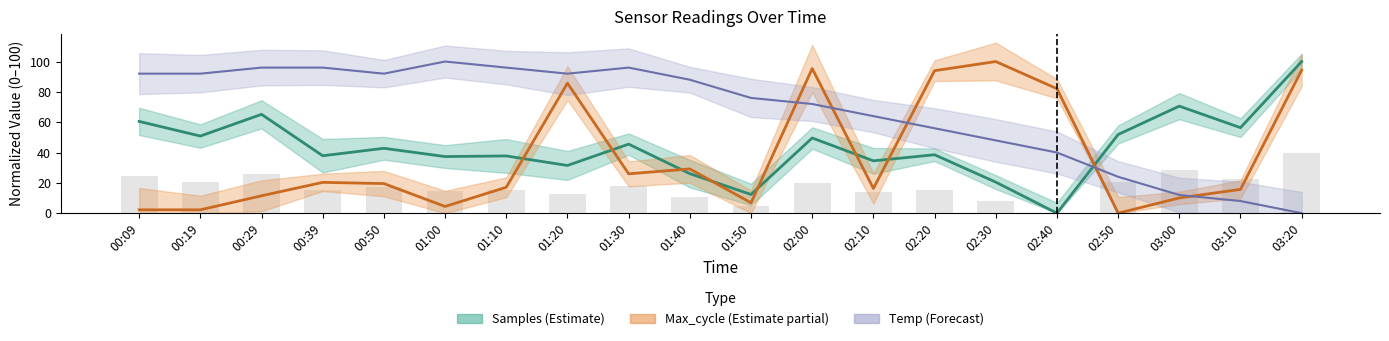

Which has a higher value, 00:19 or 00:50?

00:19